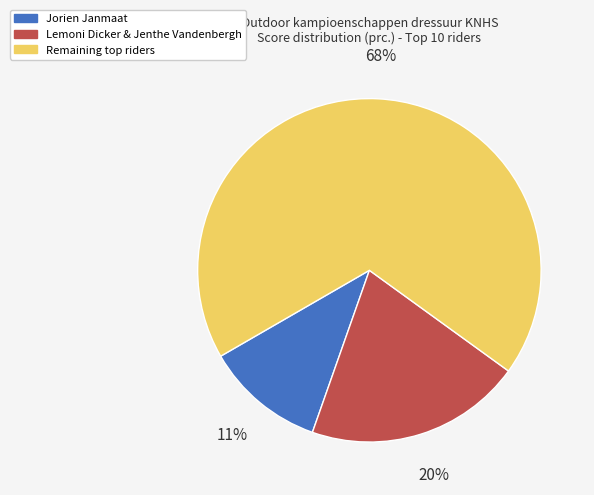

Is there a majority slice in this chart?

Yes